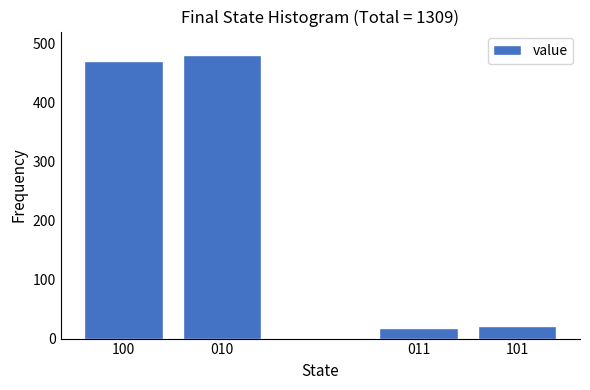

Reading right to left, what are all the values shown in this chart?

22	18	480	470